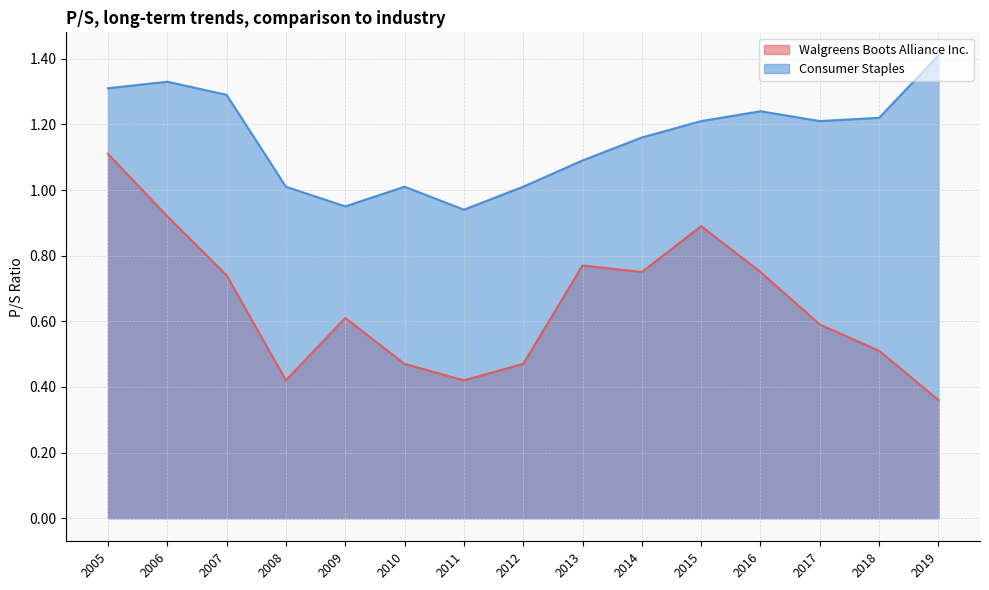

True or false: Walgreens Boots Alliance Inc. and Consumer Staples intersect in this chart.

False